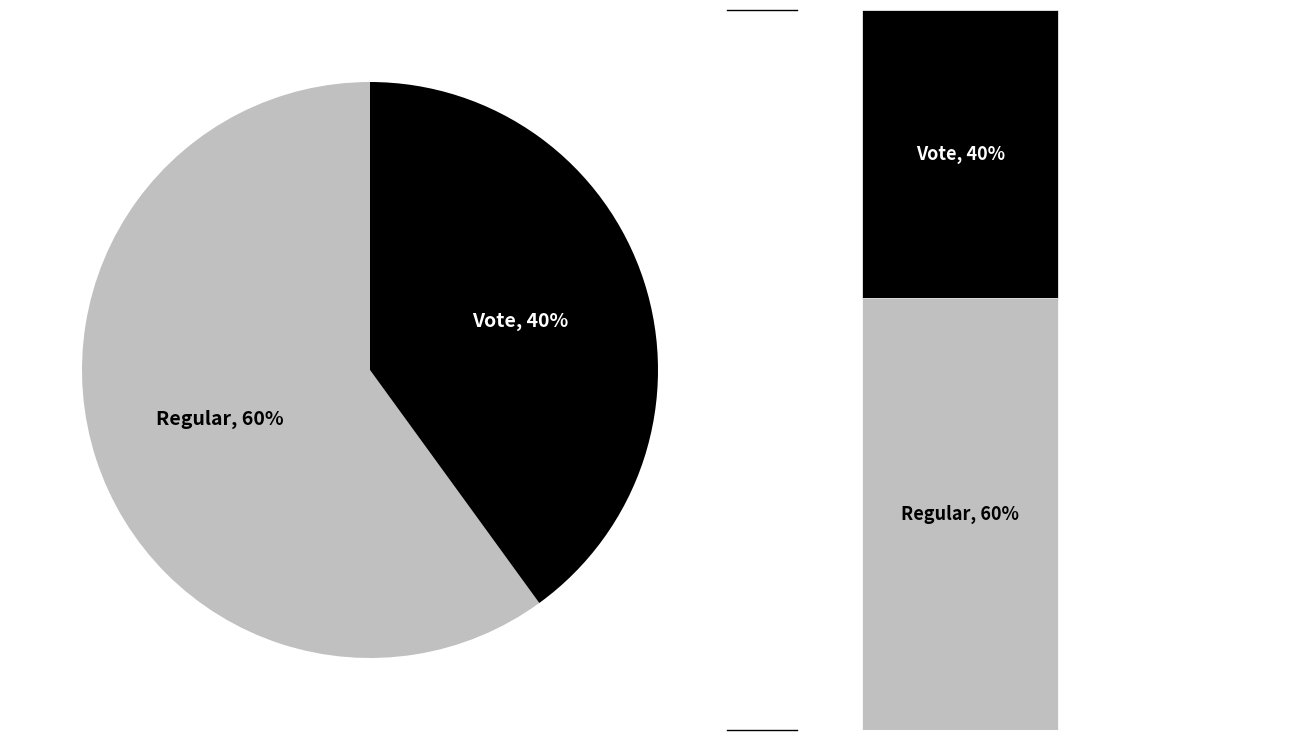

To the nearest percent, what portion does Vote represent?

40%